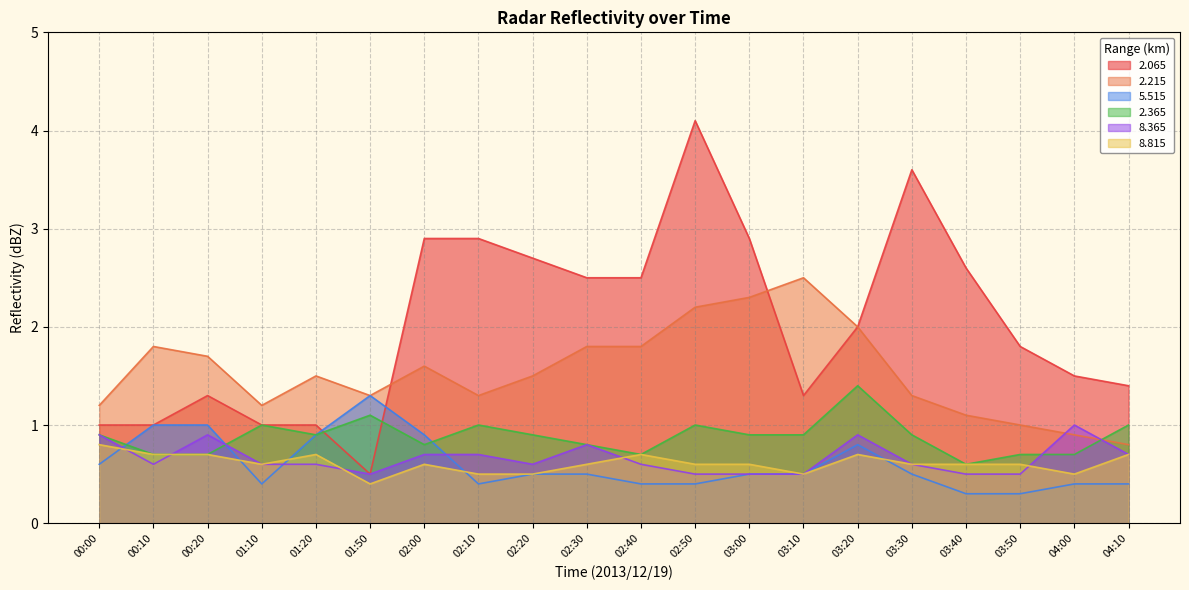

What is the value of the 8.365 point at the 4th from the left?

0.6